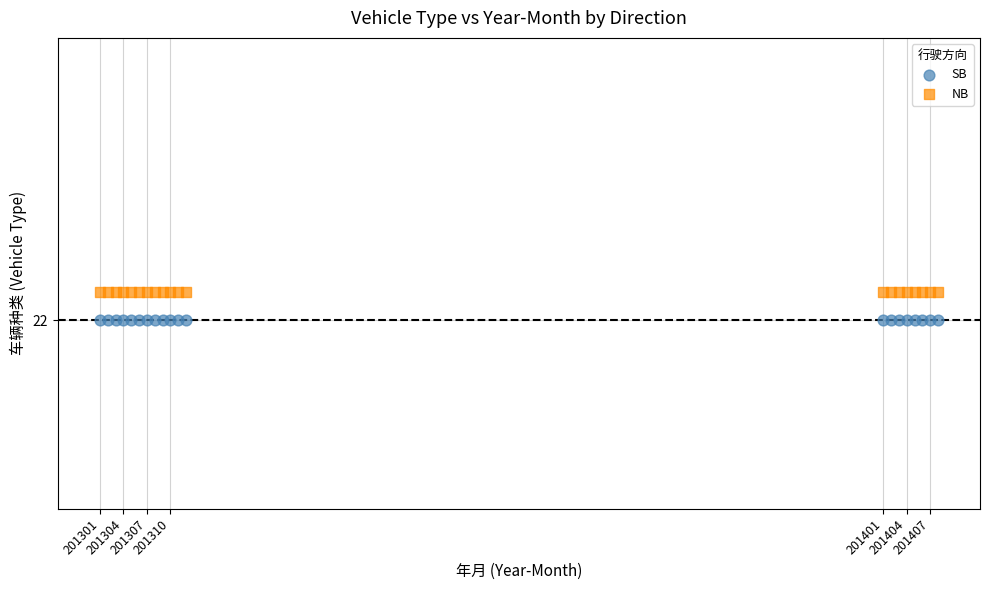

What are all the series names shown in the legend?

SB, NB